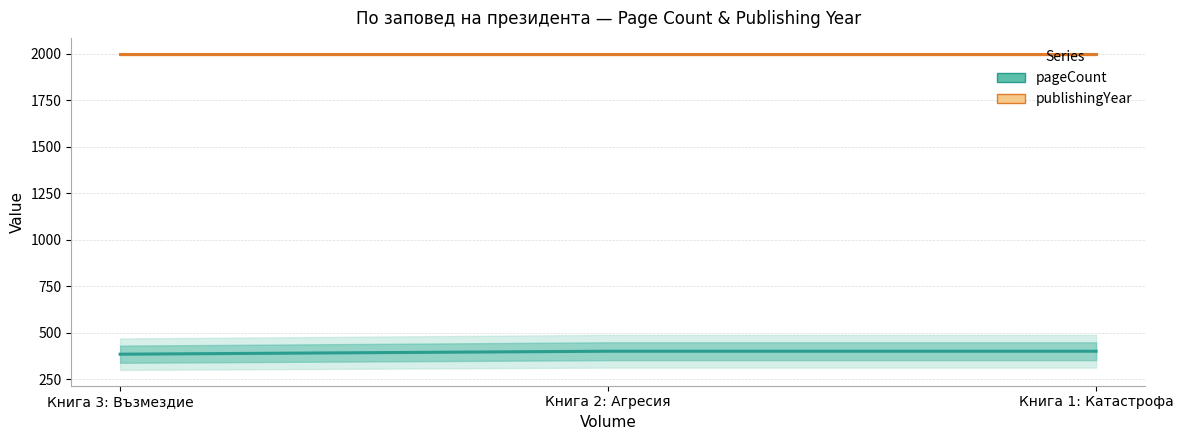

At how many categories does at least one series exceed 1854?

3